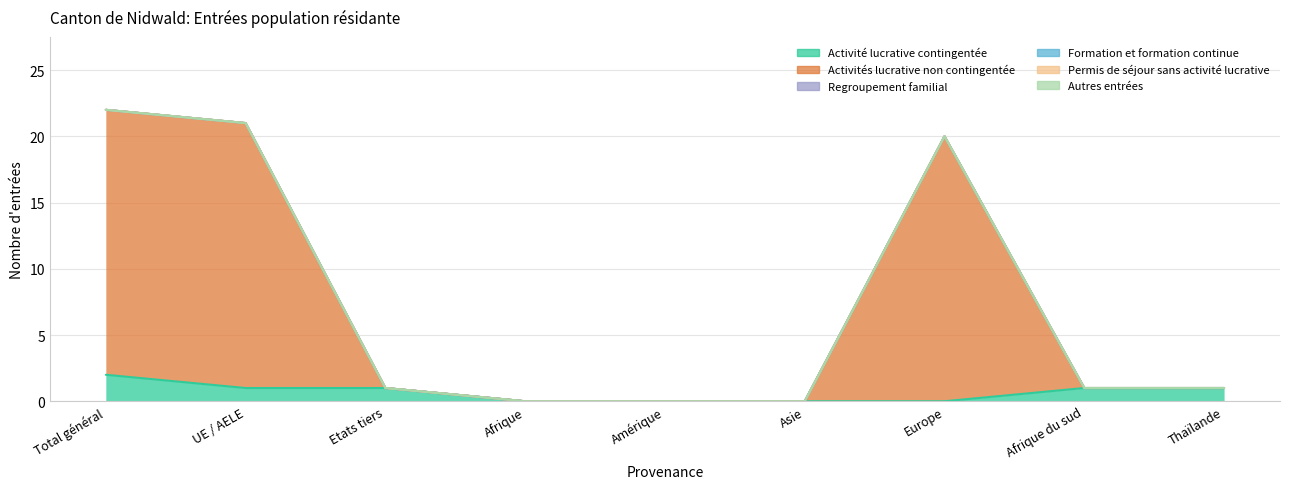

Which series has the widest spread of values?

Activités lucrative non contingentée